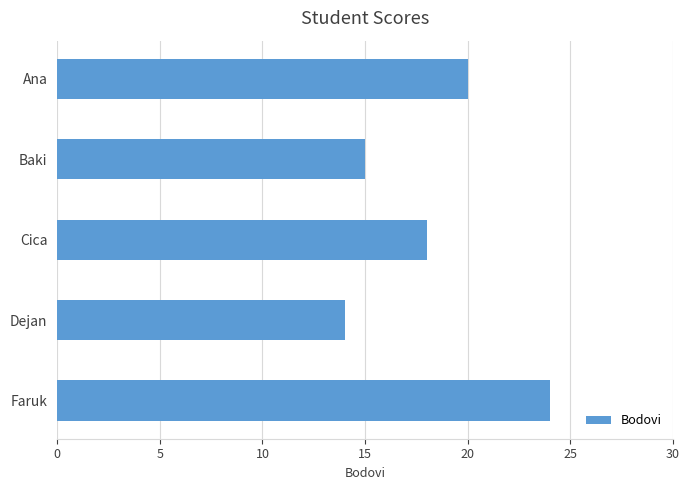

What is the maximum value shown in the chart?

24